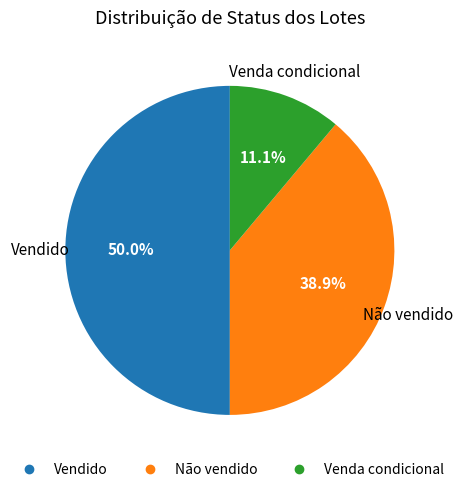

What is the total percentage of Vendido and Venda condicional?

61.1%